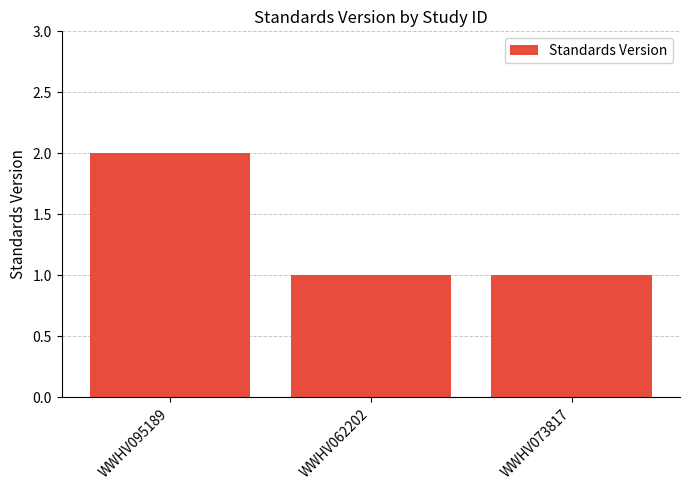

What is the value of the 2nd bar from the left?

1